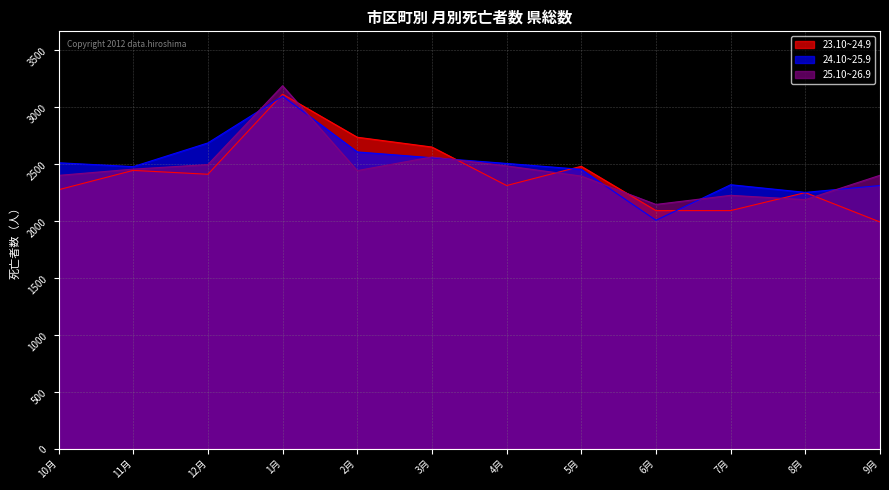

What position from the left is 6月?

9